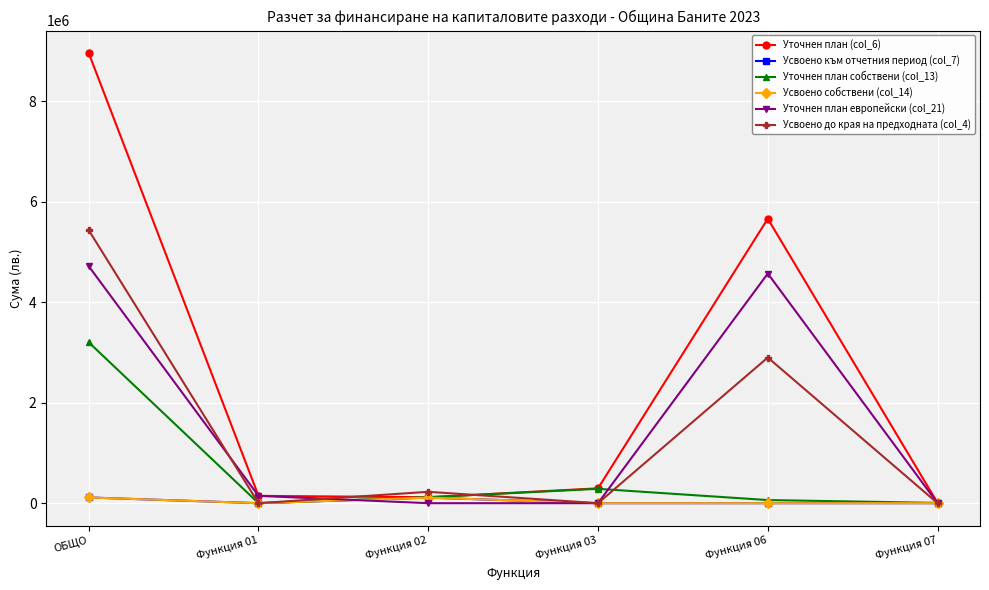

True or false: Уточнен план собствени (col_13) has a value of 2003630 at ОБЩО.

False